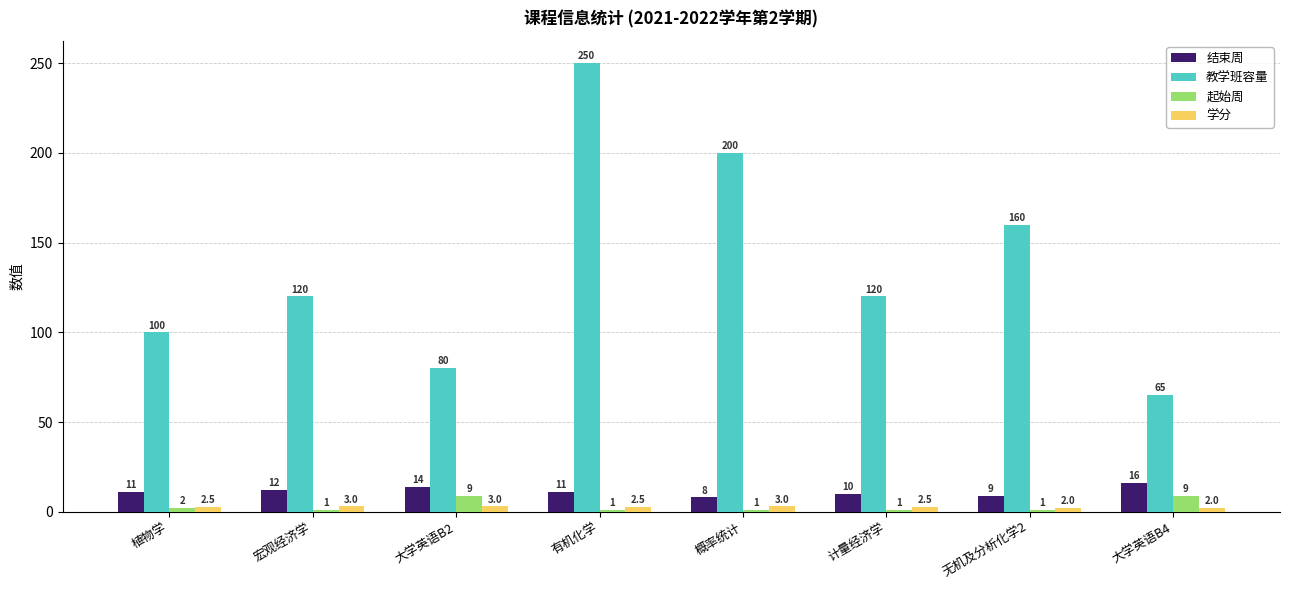

What position from the right is 宏观经济学?

7